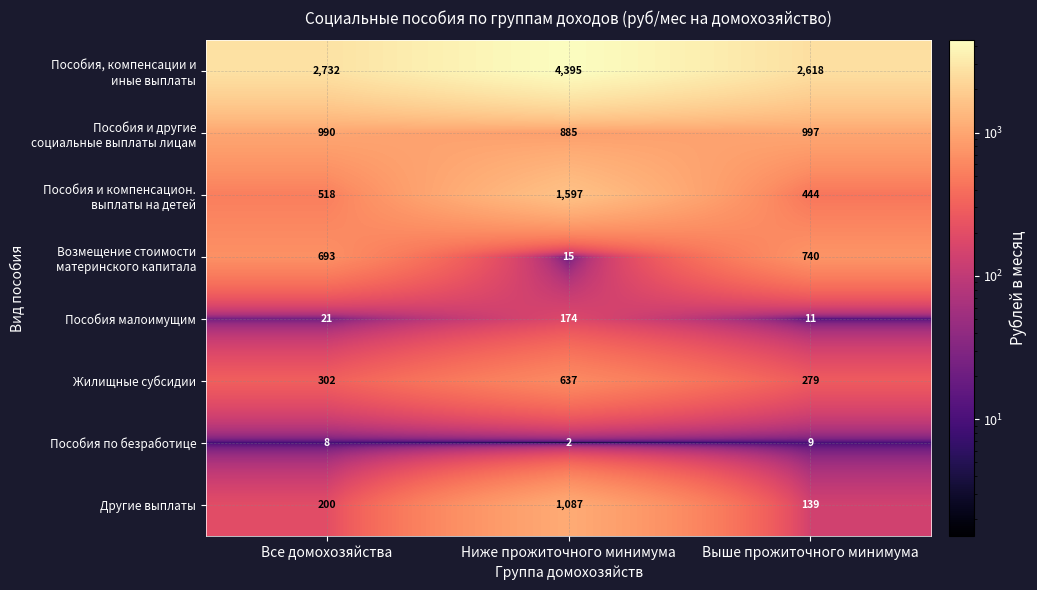

What is the difference between the maximum and minimum values in the Жилищные субсидии series?

358